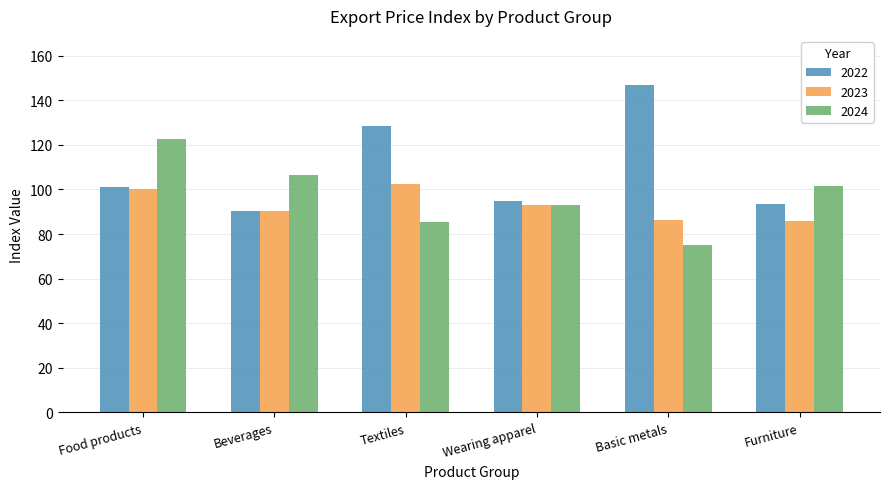

Where is 2024 nearest to the value 98?

Furniture